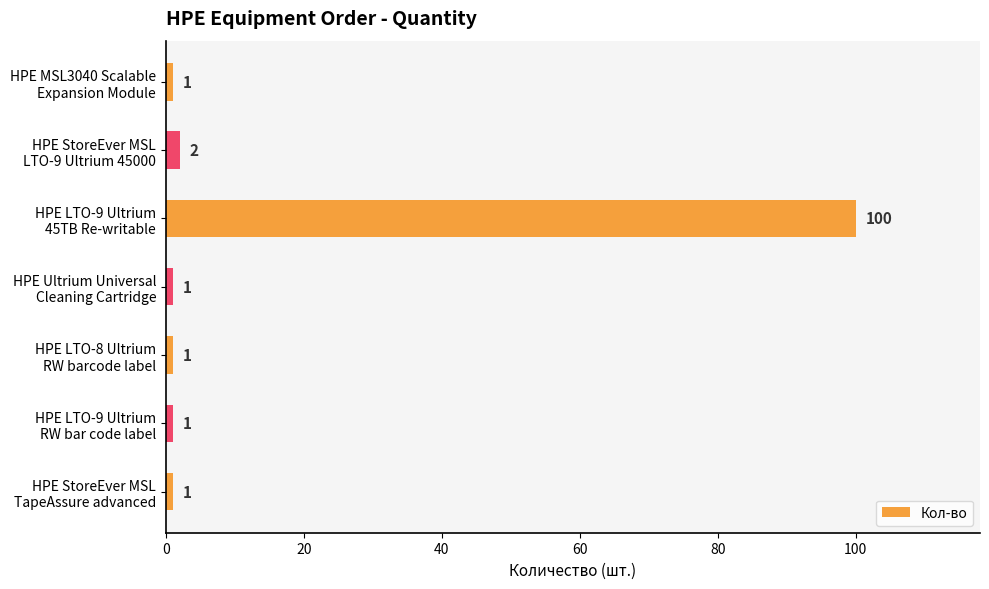

What is the difference between the maximum and second lowest values?

99